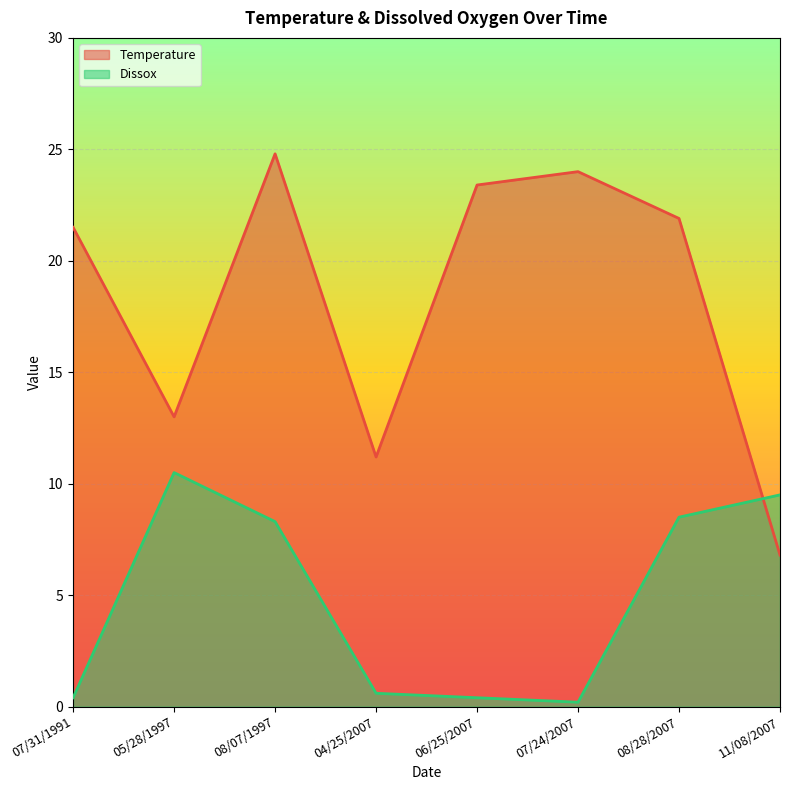

At 11/08/2007, list the series in order from largest to smallest.

Dissox, Temperature